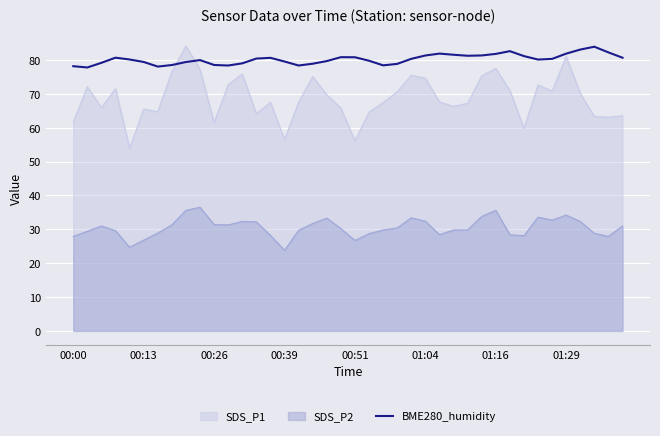

Which series has the largest total across all categories?

BME280_humidity